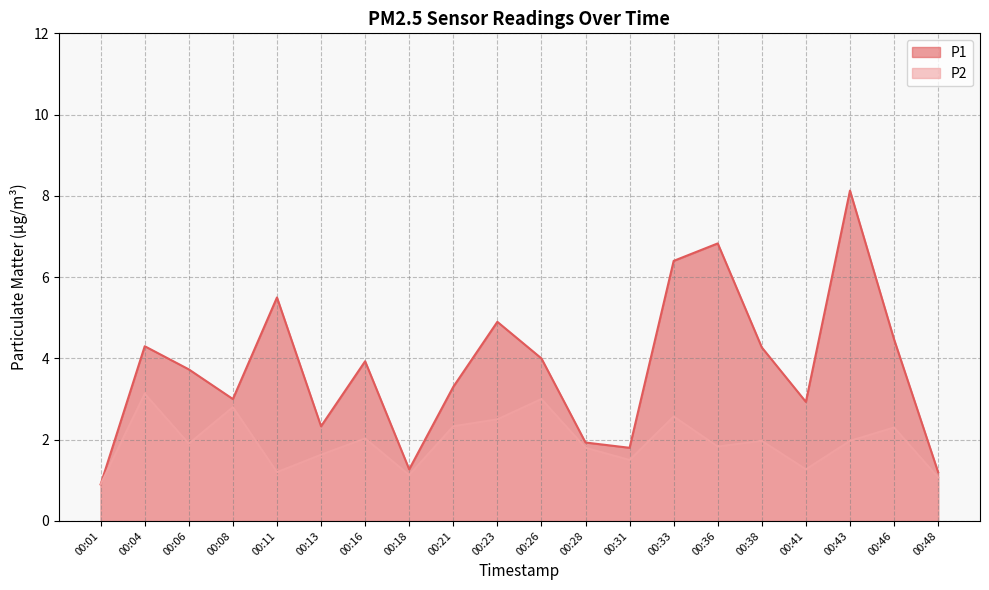

The P1 series shows 5.5 at 00:11. True or false?

True